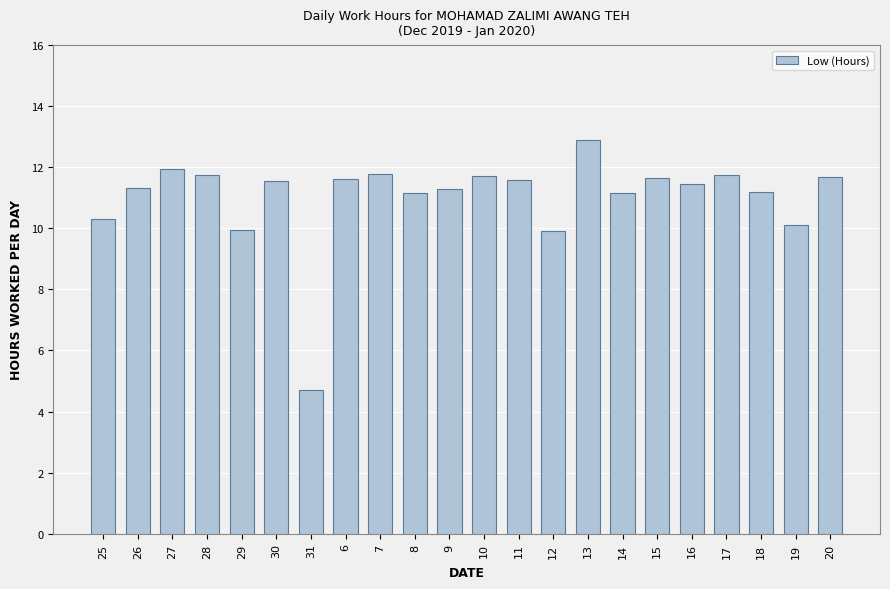

The value at 26 is 11.3. True or false?

True